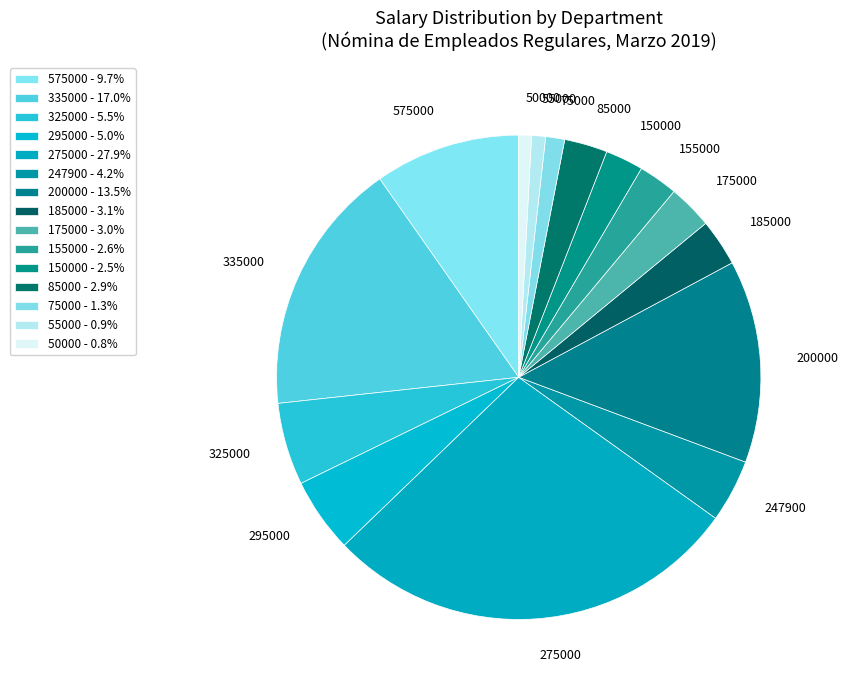

Do 55000 and 275000 together represent more than half of the pie?

No